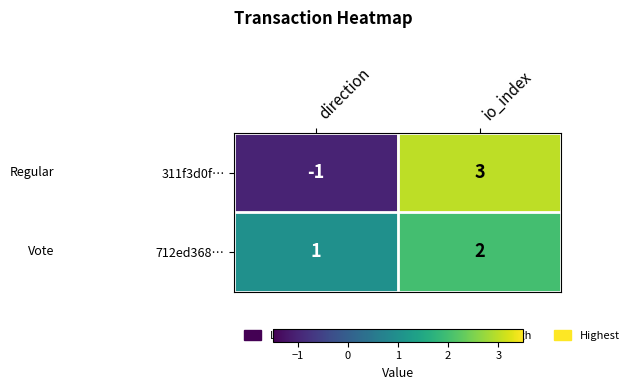

Where is 311f3d0f… nearest to the value 1?

direction